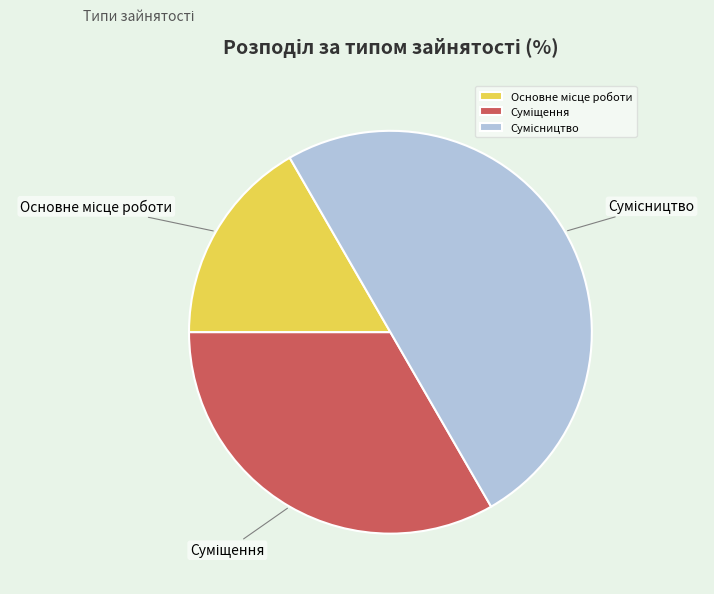

Between Суміщення and Сумісництво, which is larger?

Сумісництво